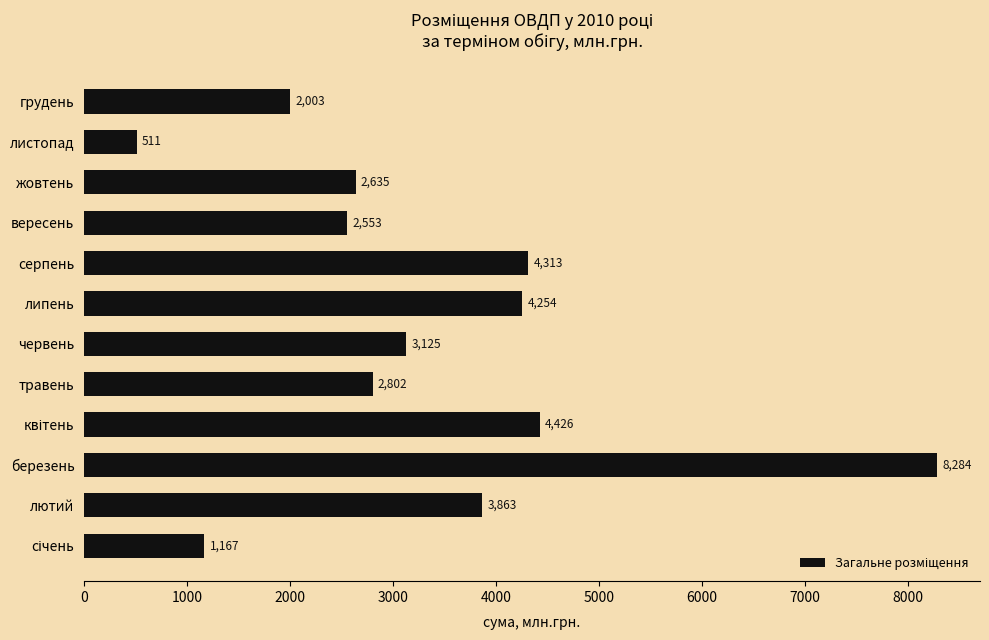

The chart shows a value of 4312.8 at серпень. True or false?

True